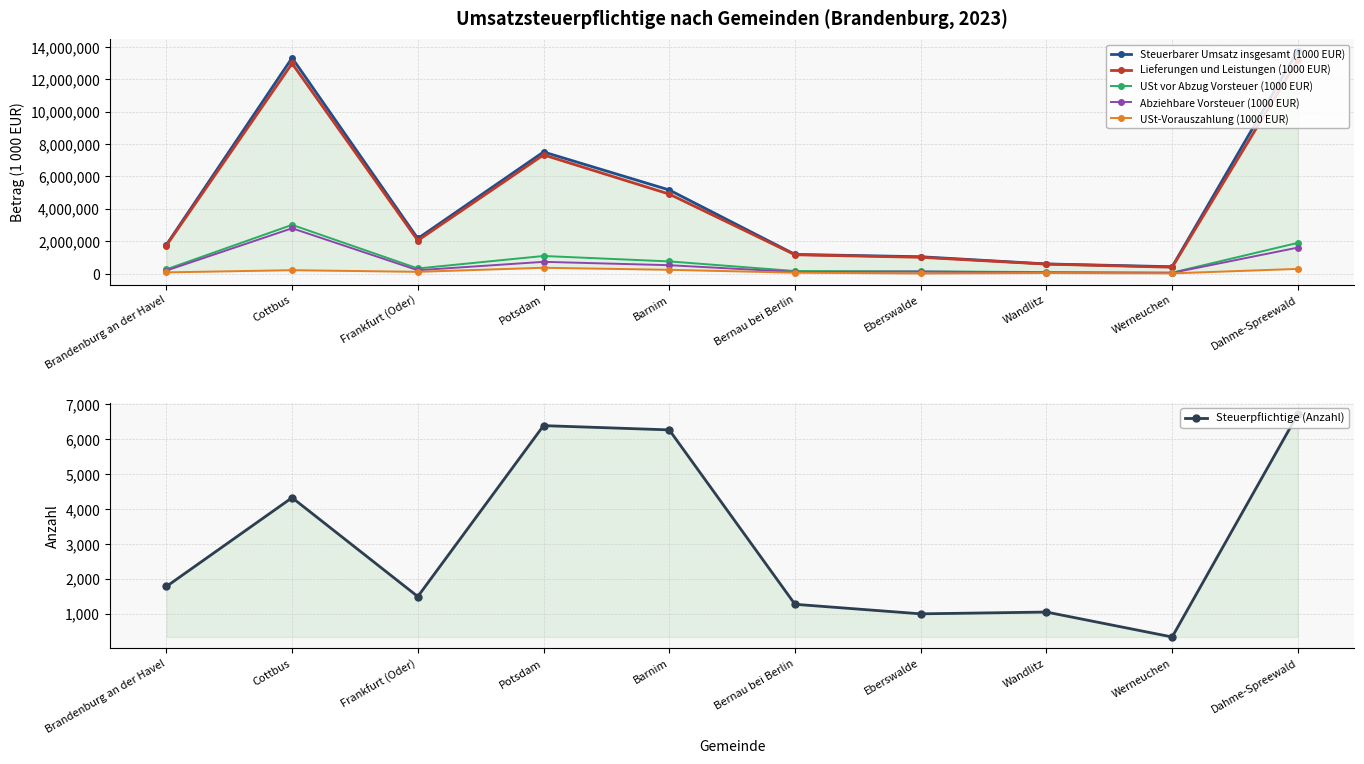

At Bernau bei Berlin, list the series in order from largest to smallest.

Steuerbarer Umsatz insgesamt (1000 EUR), Lieferungen und Leistungen (1000 EUR), USt vor Abzug Vorsteuer (1000 EUR), Abziehbare Vorsteuer (1000 EUR), USt-Vorauszahlung (1000 EUR), Steuerpflichtige (Anzahl)